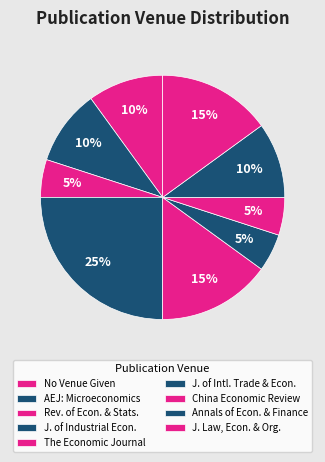

Does any single category account for the majority?

No